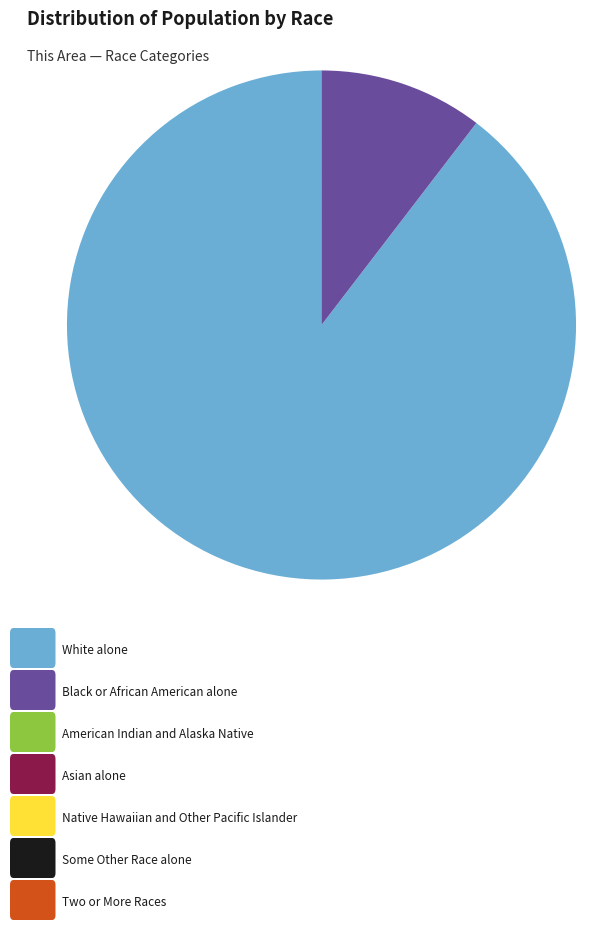

Is there a majority slice in this chart?

Yes